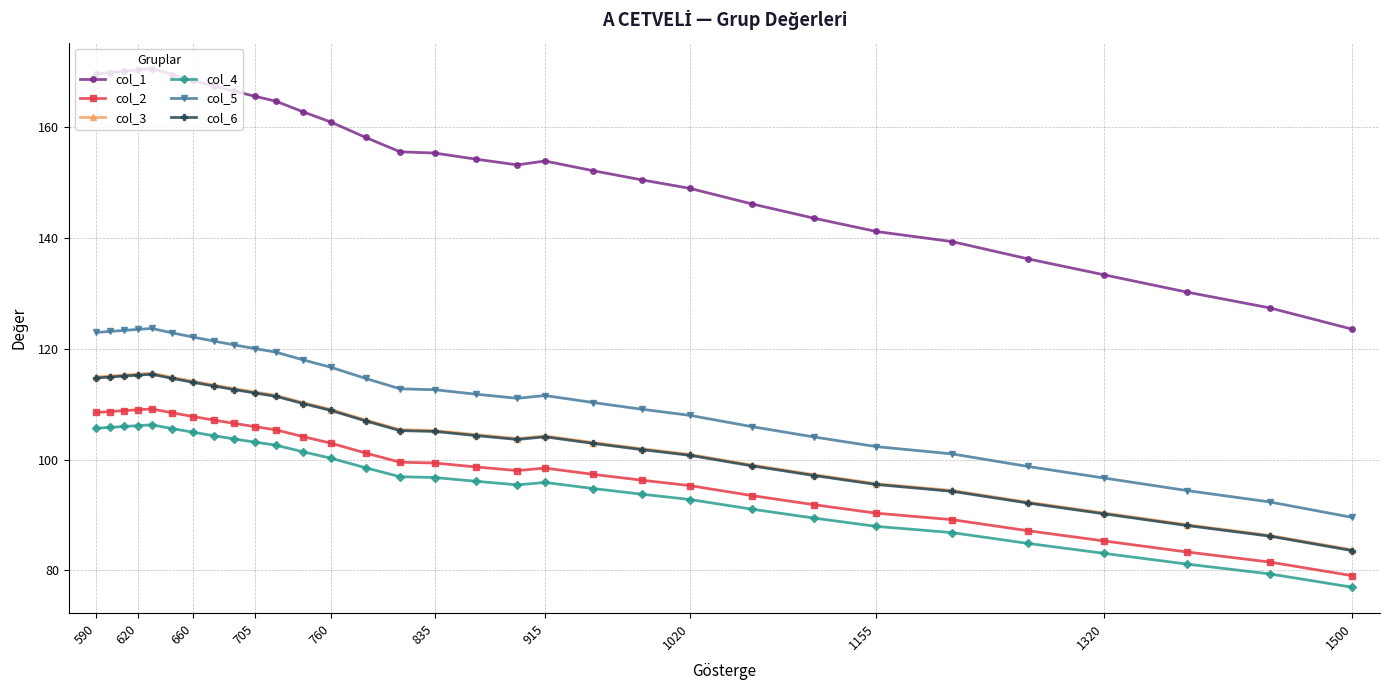

Which series has the widest spread of values?

col_1